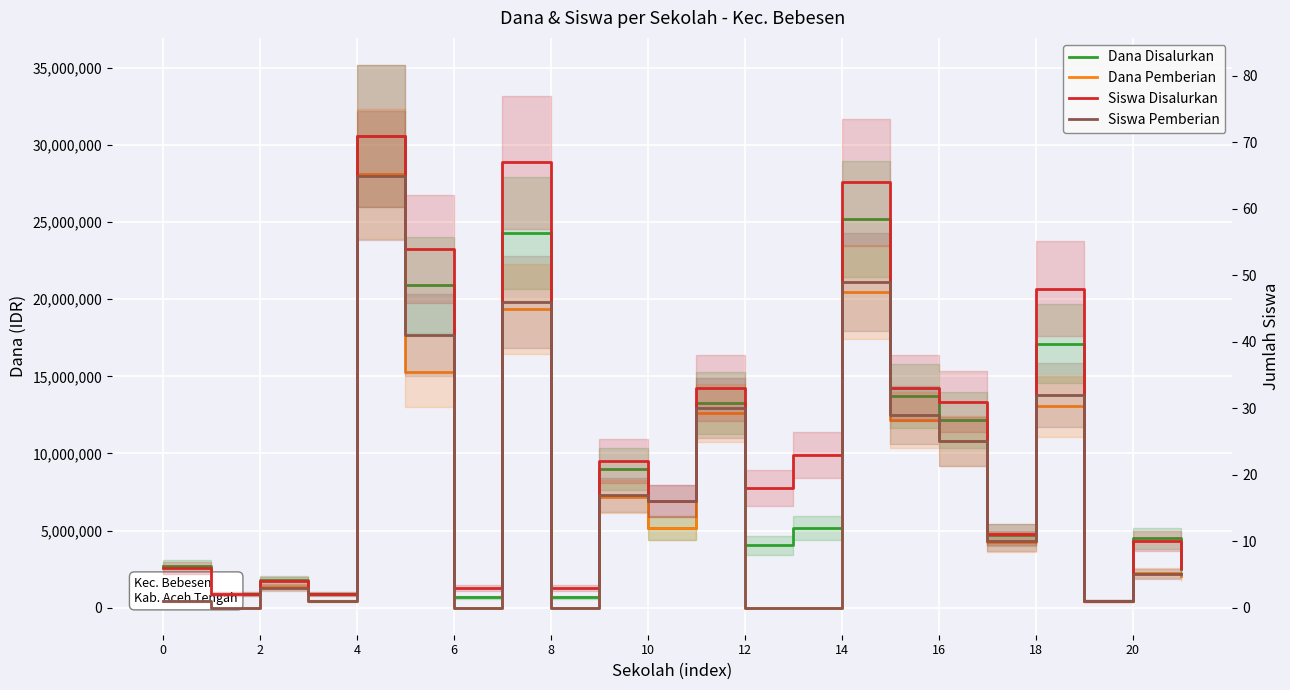

True or false: Dana Pemberian has more than 2 points higher than both neighbors.

True